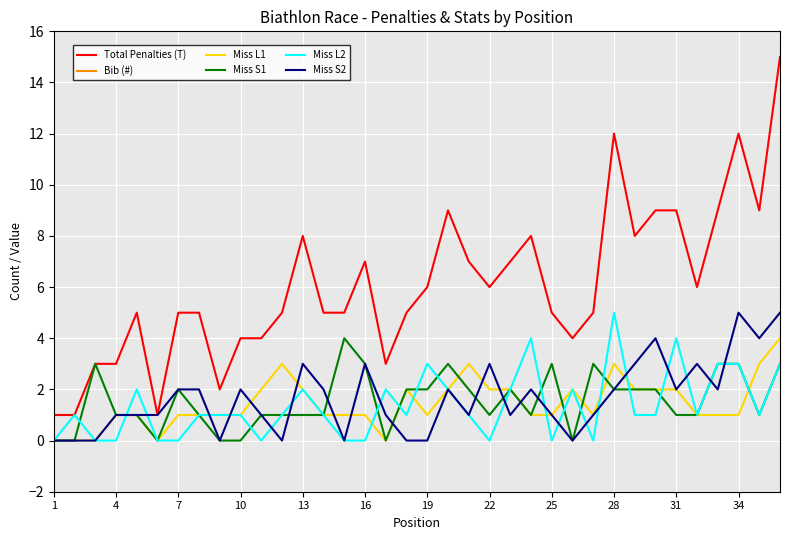

Is it true that Miss S2 equals 5 at 22?

False